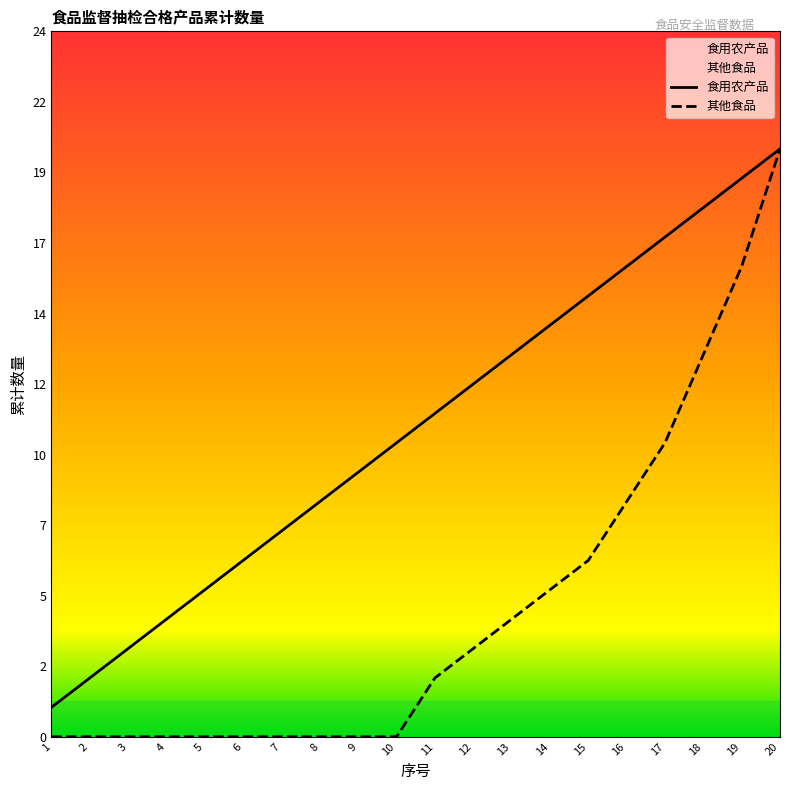

True or false: 其他食品 and 食用农产品 intersect in this chart.

False